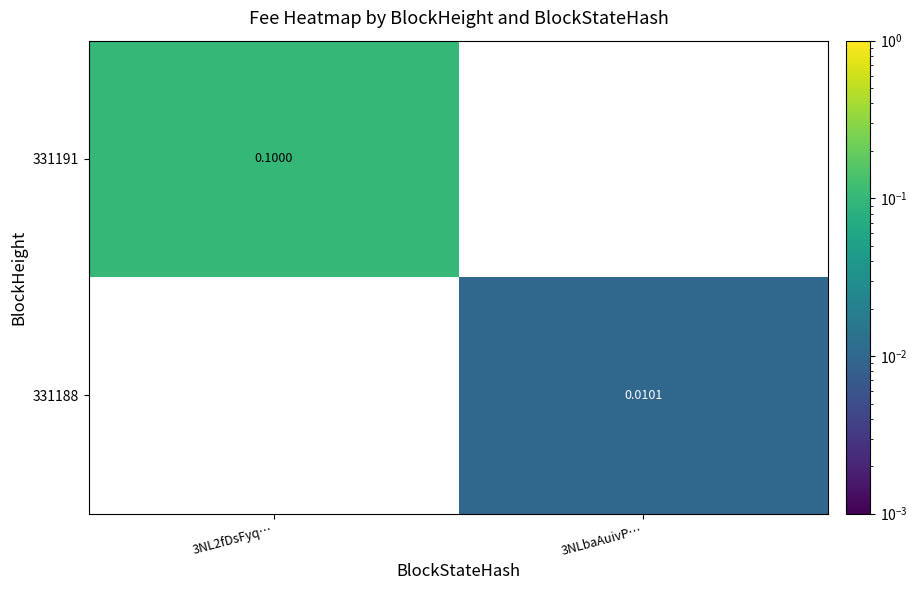

Is the value of 331191 at 3NL2fDsFyq… greater than the value of 331188 at 3NLbaAuivP…?

Yes